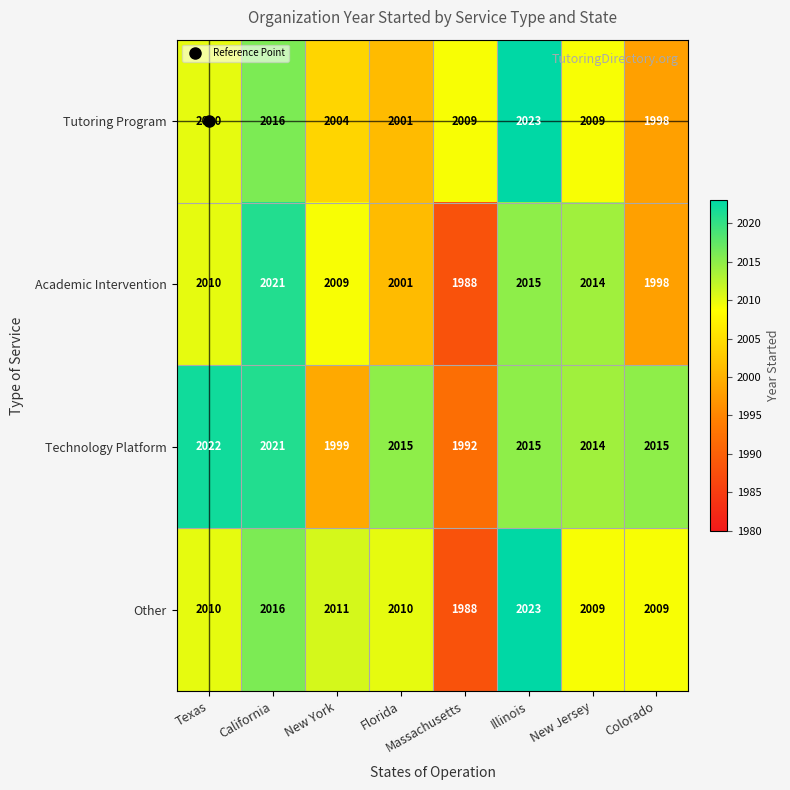

At which label does Tutoring Program first exceed 2009?

Texas